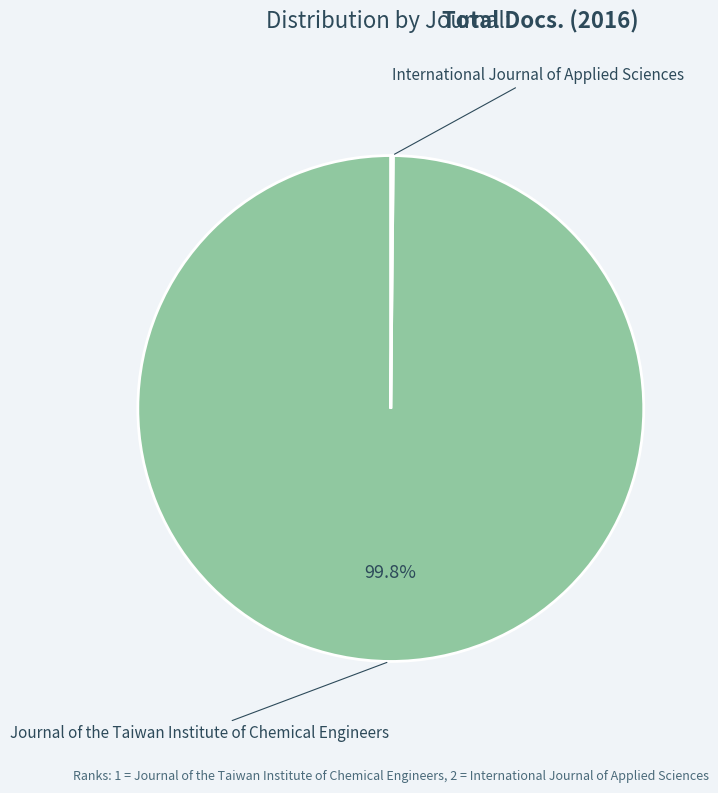

Is there any slice that represents more than half of the pie?

Yes